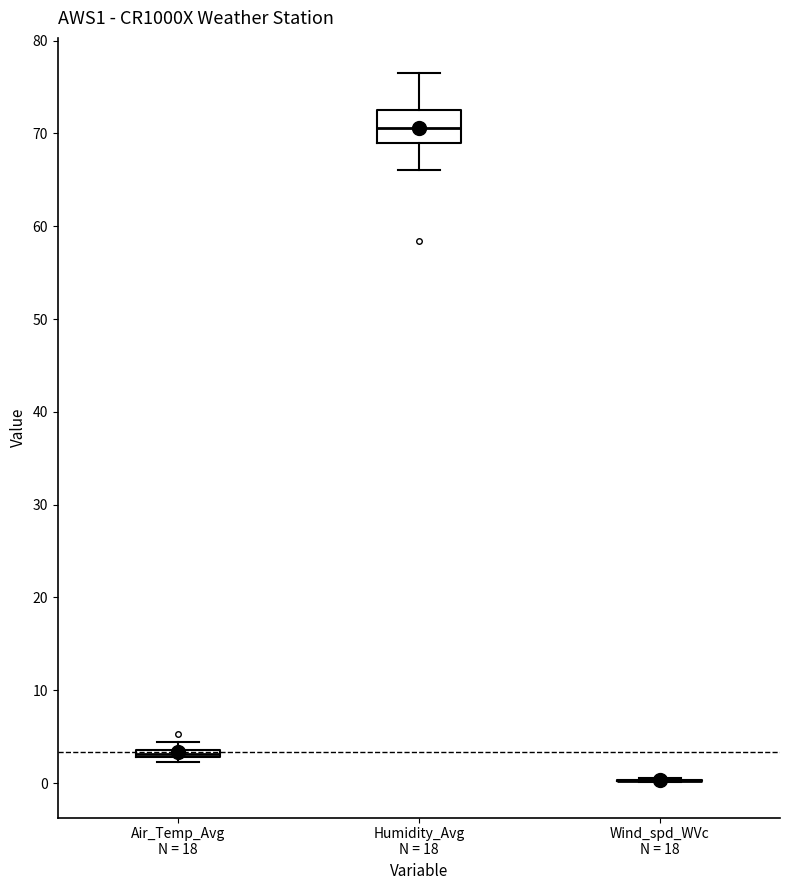

Which box is the tallest, from its lower edge to its upper edge?

Humidity_Avg N = 18